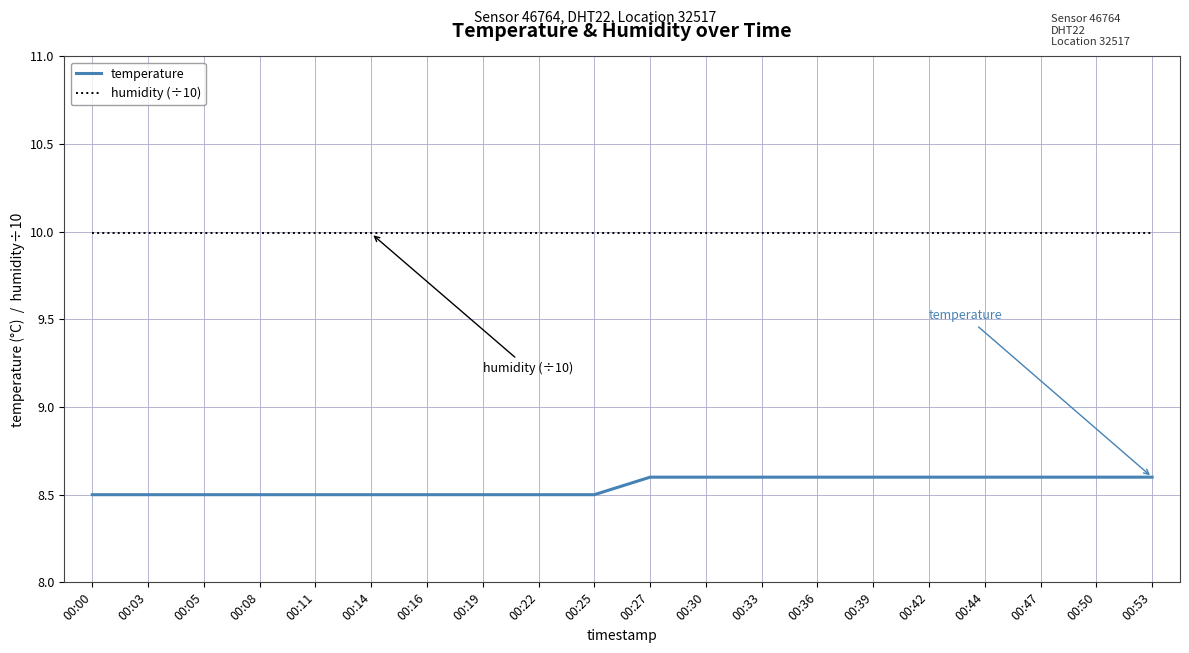

What is the difference between the highest and lowest values at 00:05?

1.5